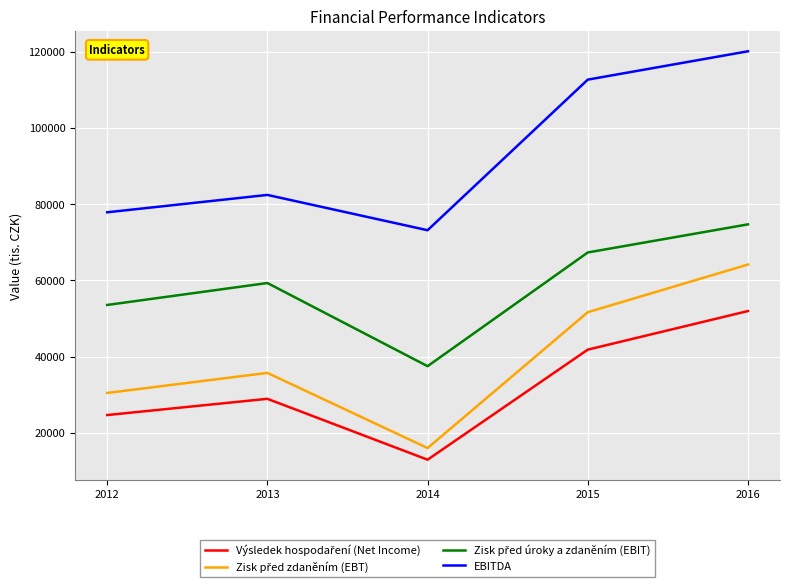

What is the minimum value shown in the chart?

12998